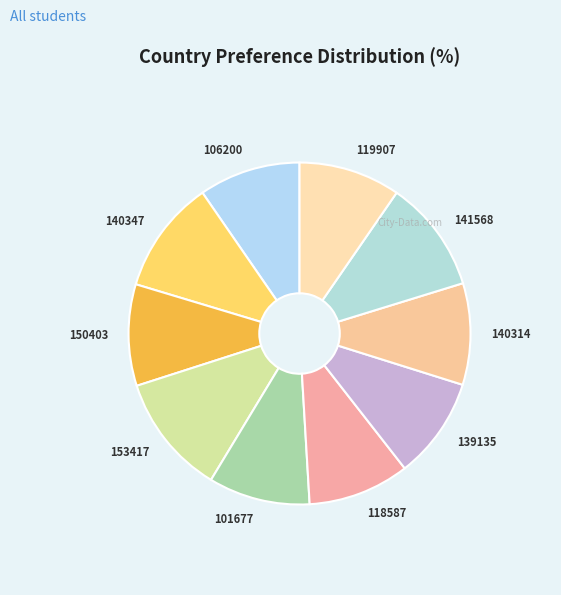

Count the number of slices in the pie.

10